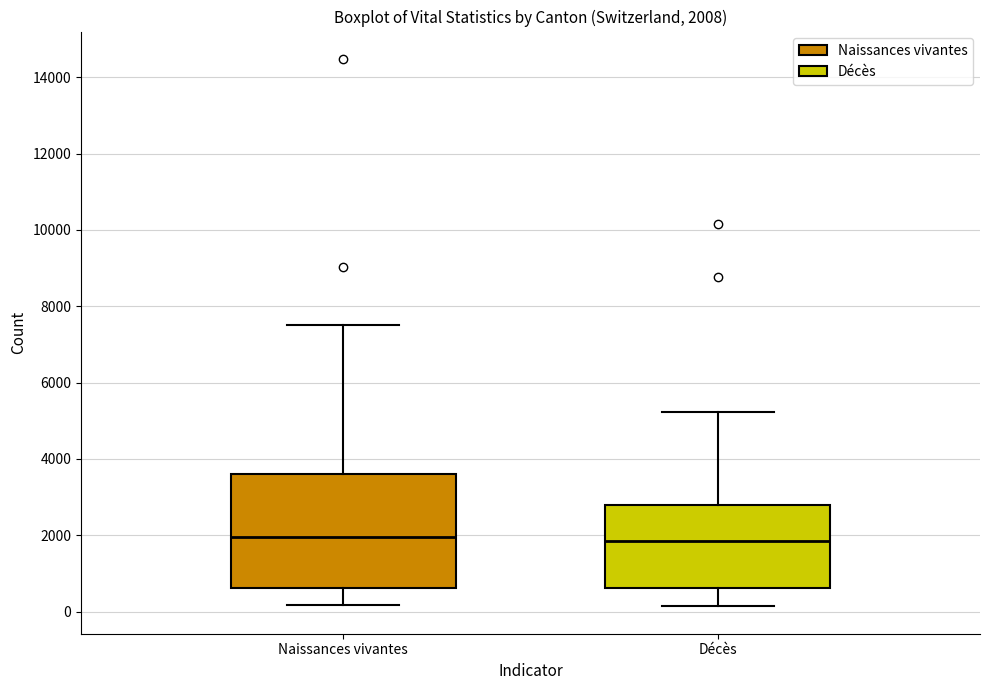

Which box is the tallest, from its lower edge to its upper edge?

Naissances vivantes